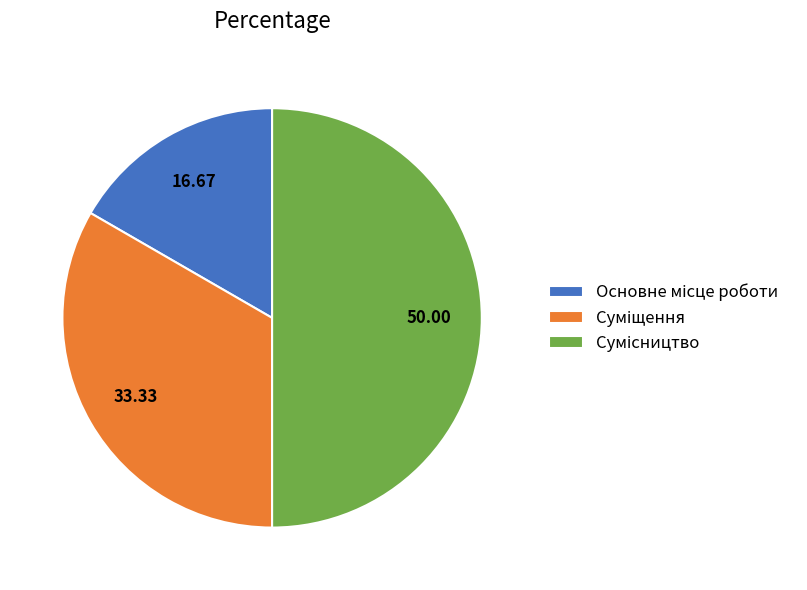

Count the number of slices in the pie.

3